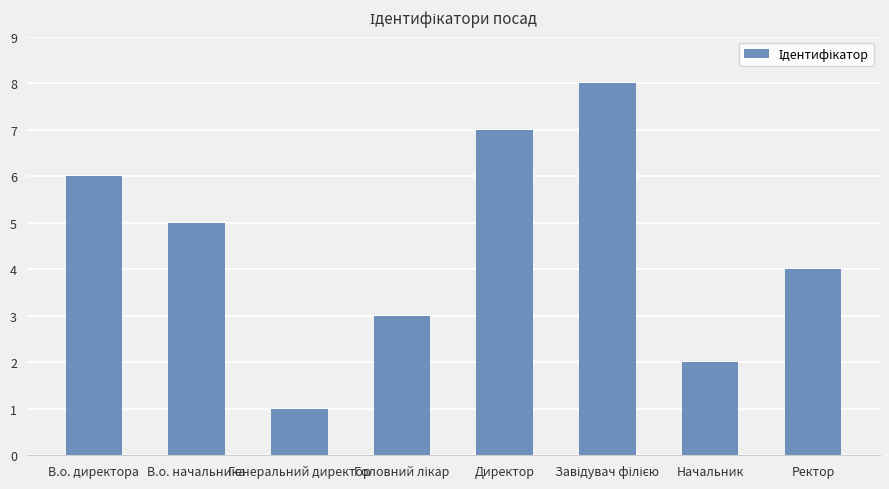

The chart shows a value of 3 at Директор. True or false?

False